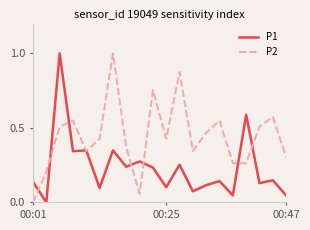

Which series has the largest total across all categories?

P2